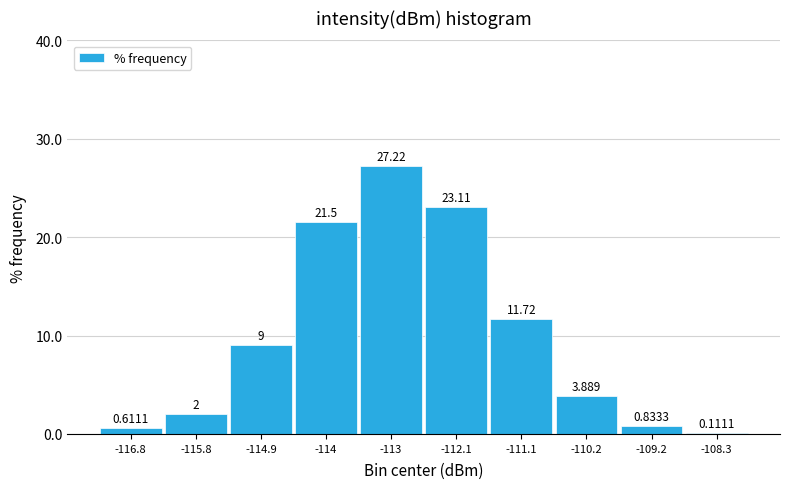

How tall is the bar that spans -112.5 to -111.6 on the x-axis? The bar edges are not printed on the chart, so give them approximately, as read against the axis.

23.1111